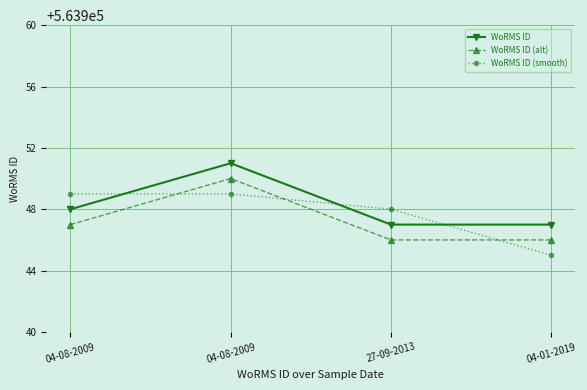

How many series are shown in this chart?

3